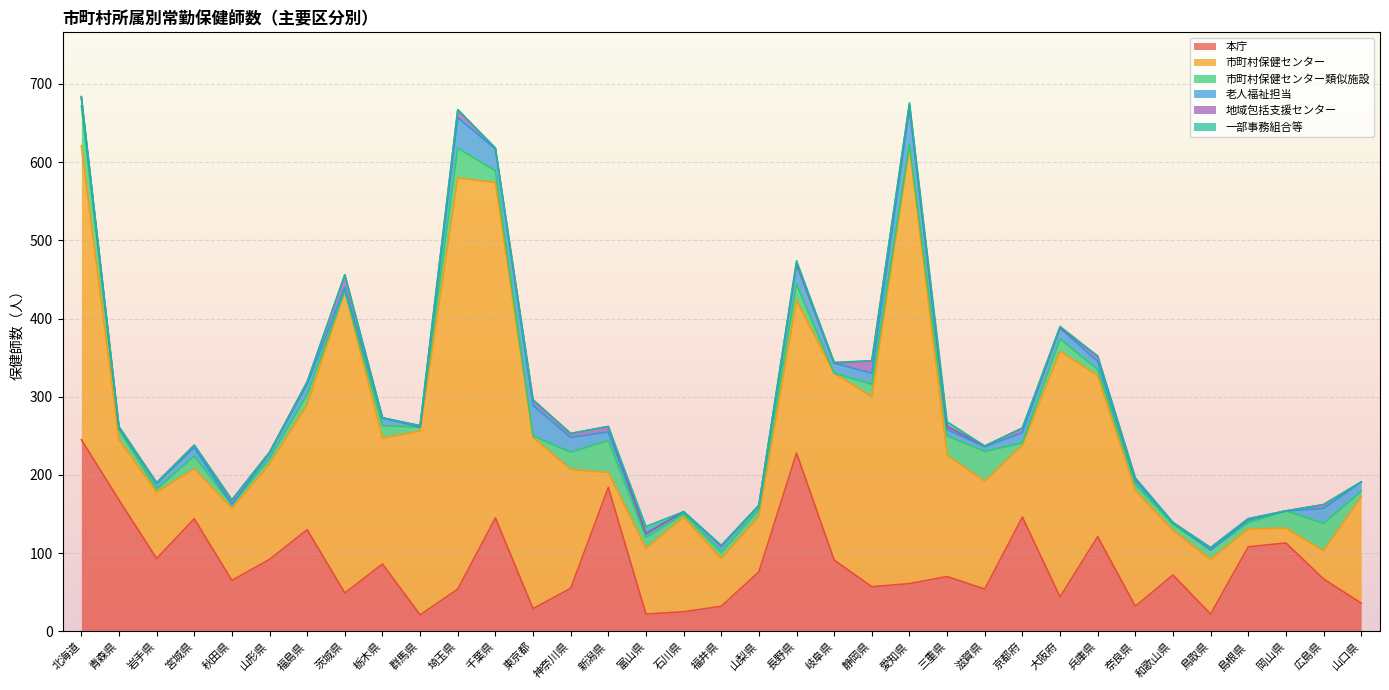

Where is 市町村保健センター類似施設 nearest to the value 25?

三重県